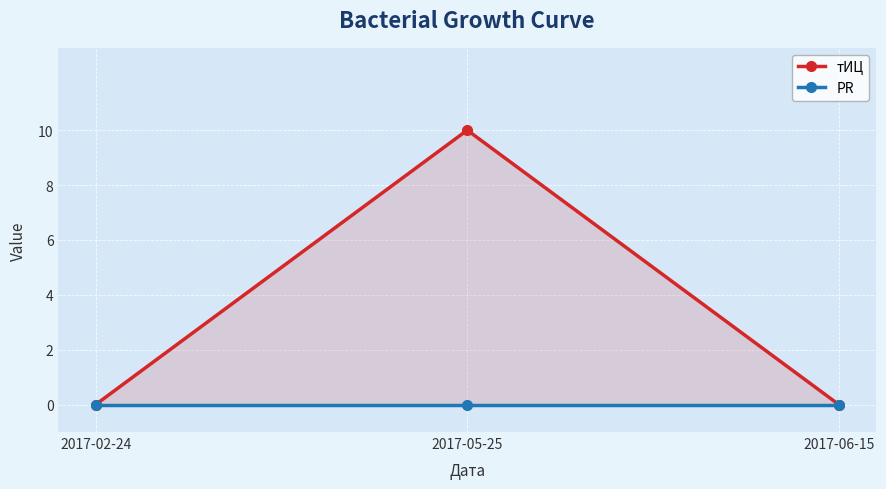

How many categories are shown in the chart?

3